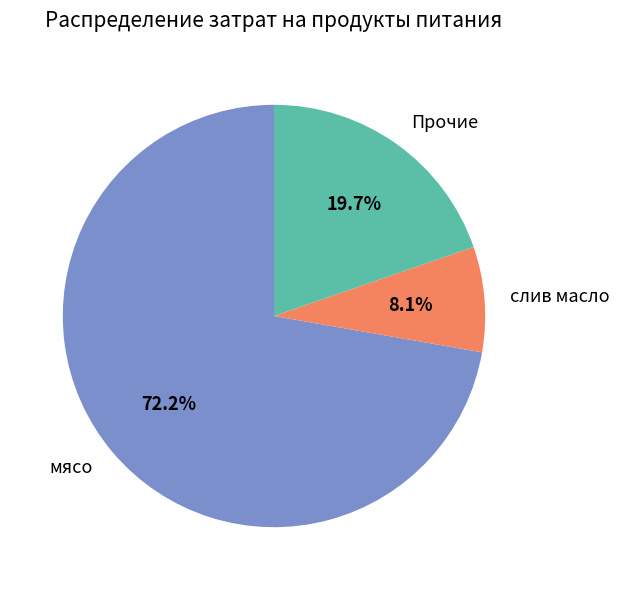

Between Прочие and слив масло, which is larger?

Прочие